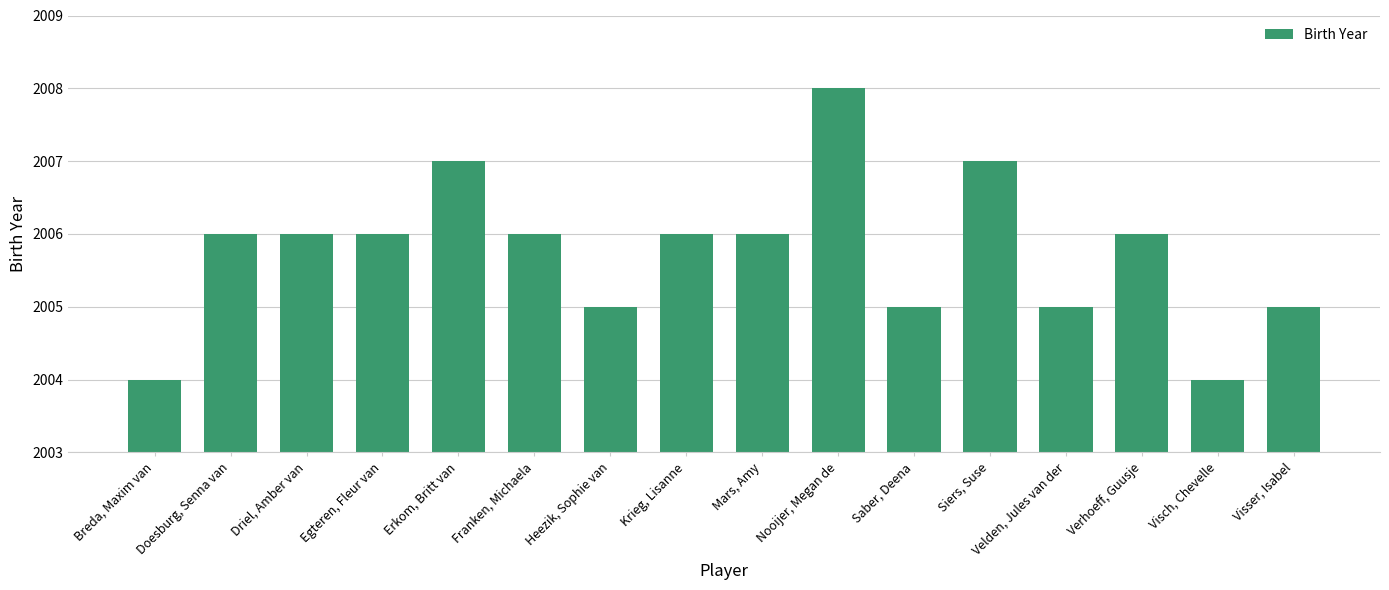

What position from the left is Visch, Chevelle?

15